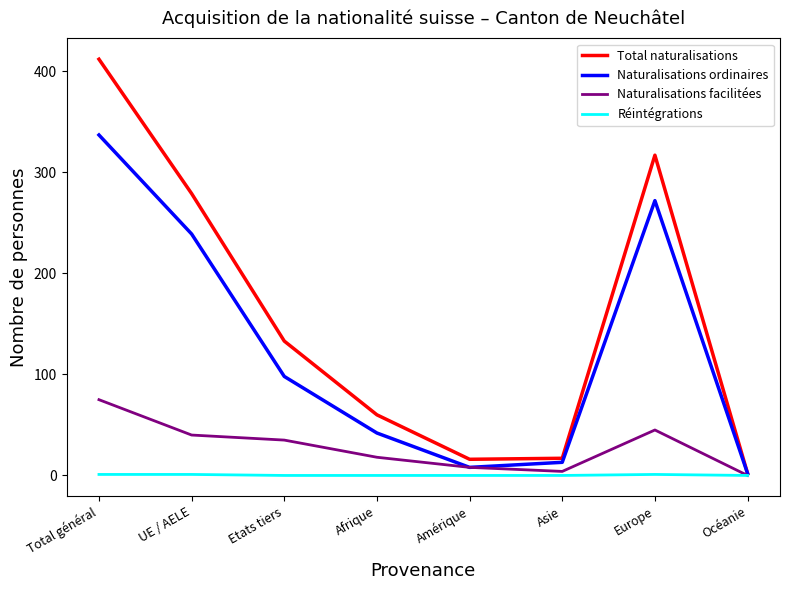

Which series changed the most between Total général and Etats tiers?

Total naturalisations